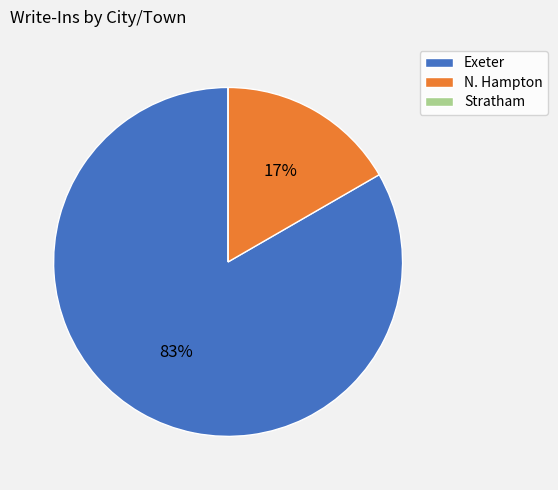

To the nearest percent, what is the average slice percentage?

33%